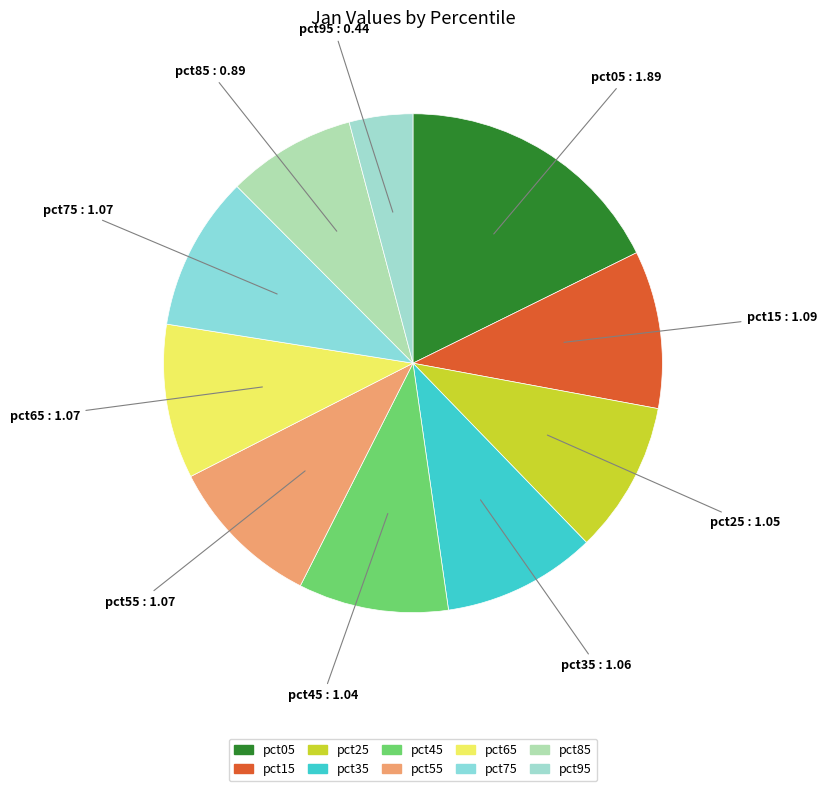

What is the largest slice in the pie chart?

pct05